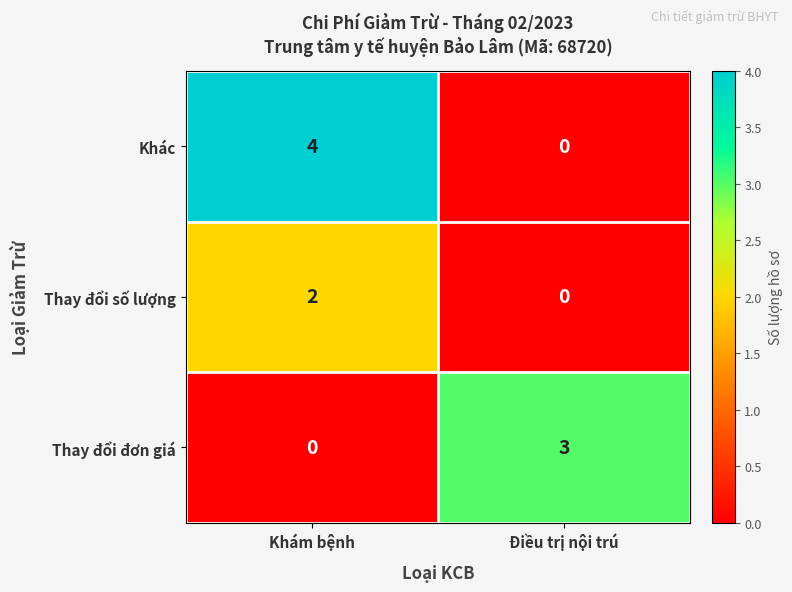

At which label does Thay đổi đơn giá reach its minimum?

Khám bệnh